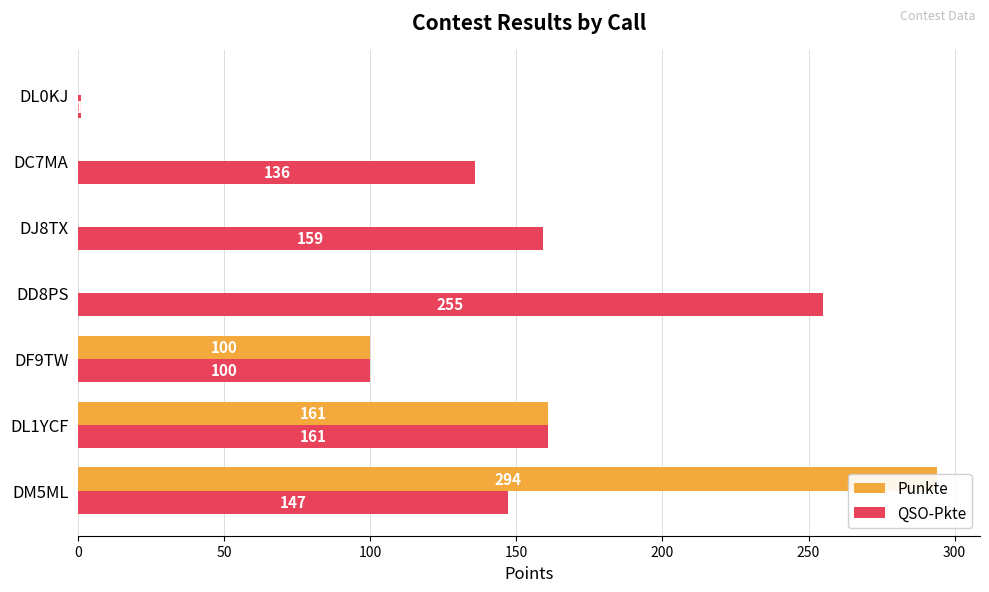

Between DM5ML and DD8PS, which series saw the biggest shift?

Punkte